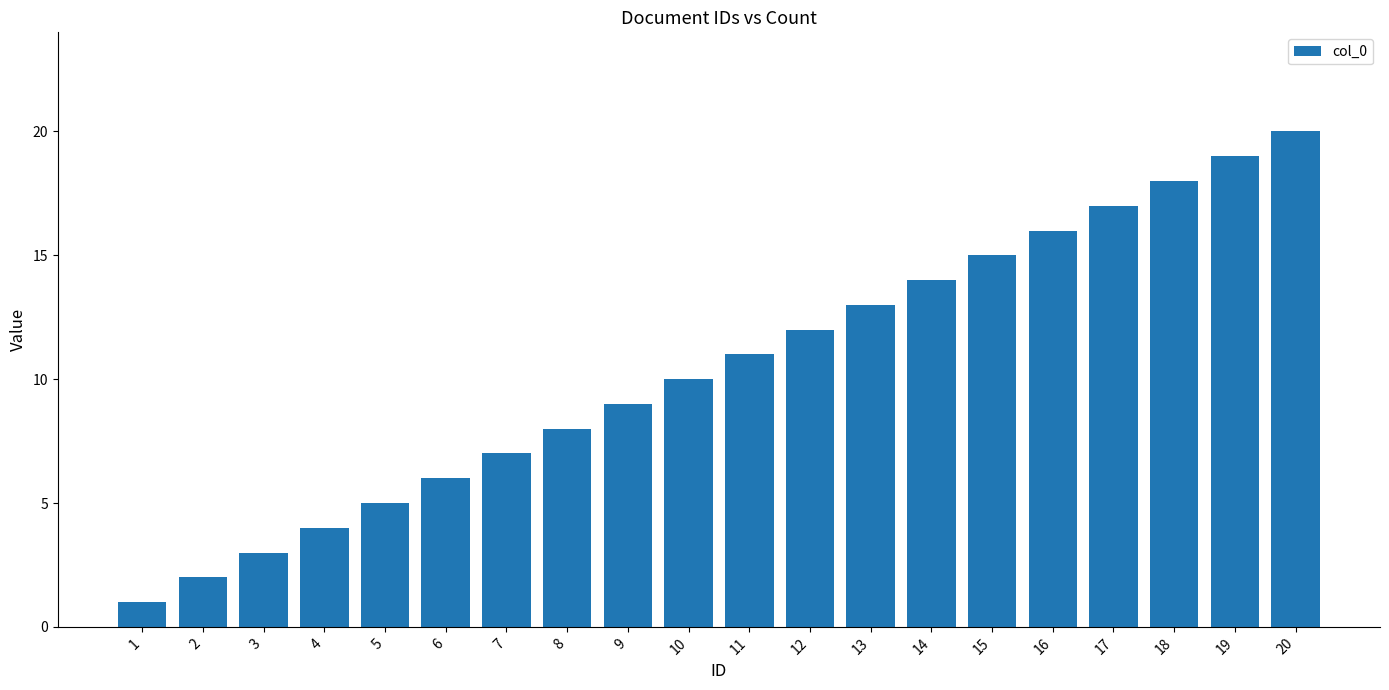

The chart shows a value of 11 at 11. True or false?

True